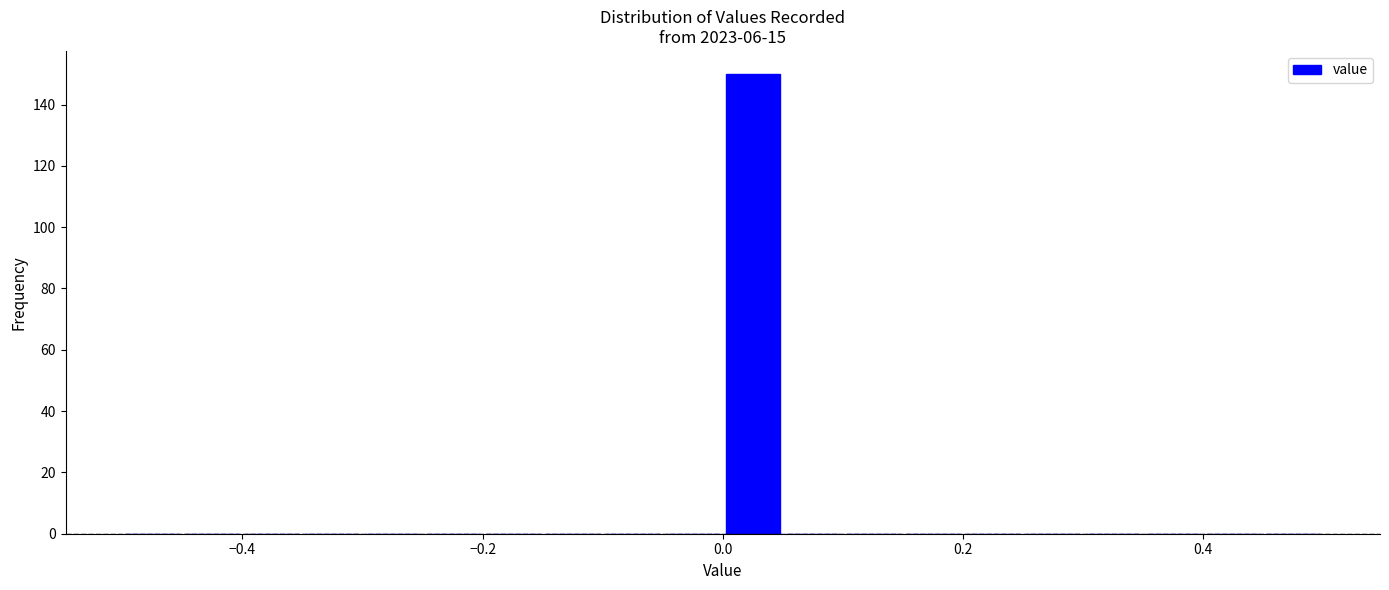

Around what value on the x-axis is the tallest bar? Give the approximate position of its centre, as read against the axis.

0.02